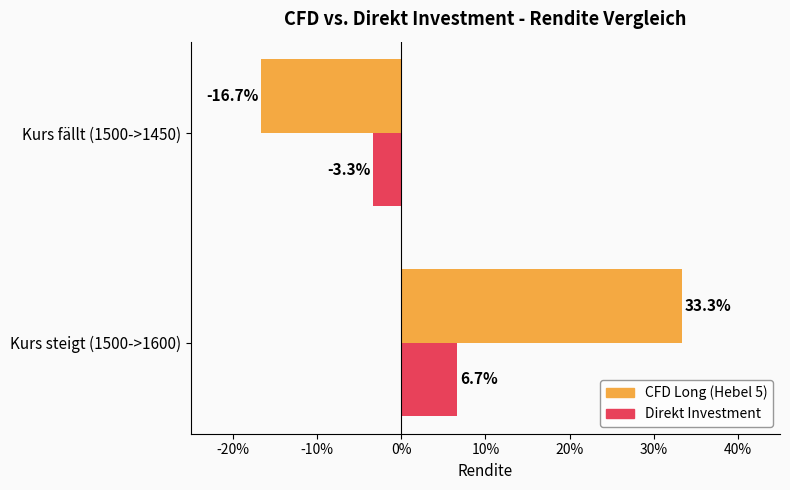

The Direkt Investment series shows 0.1 at Kurs steigt (1500->1600). True or false?

False